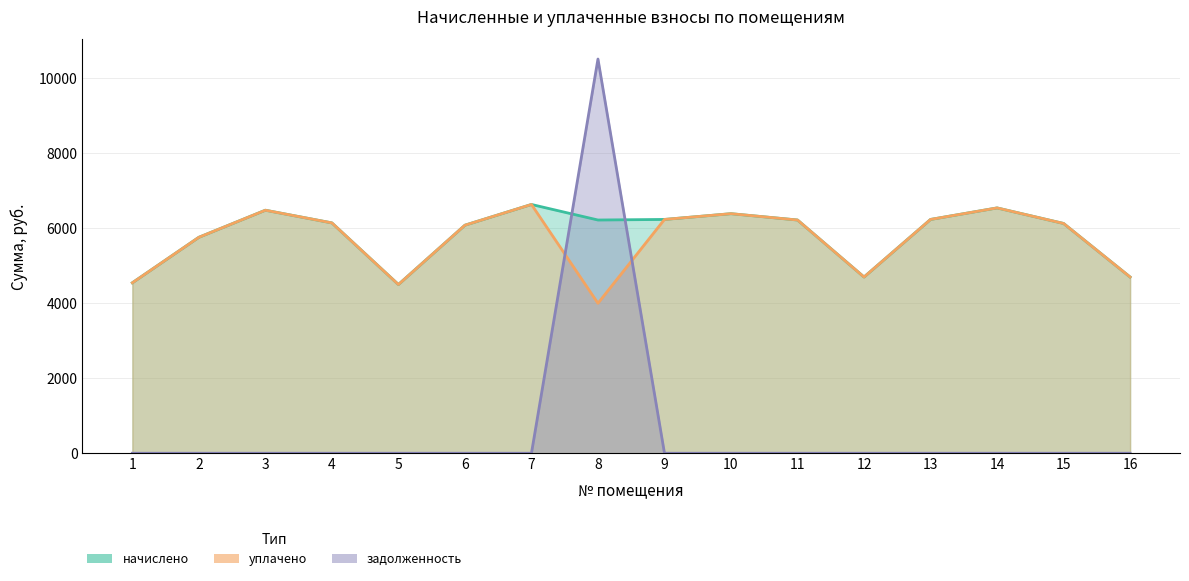

Is it true that задолженность equals 0.0 at 14?

True